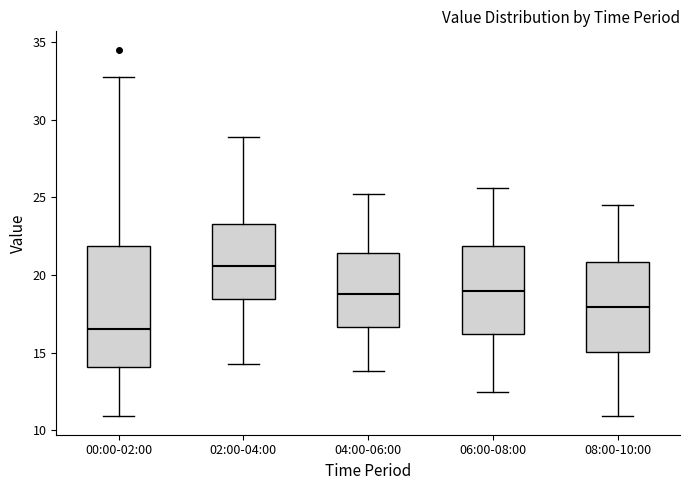

Where does the median line of the box for 04:00-06:00 sit on the y-axis? The values are not printed on the chart, so give them approximately, as read against the axis.

19.0